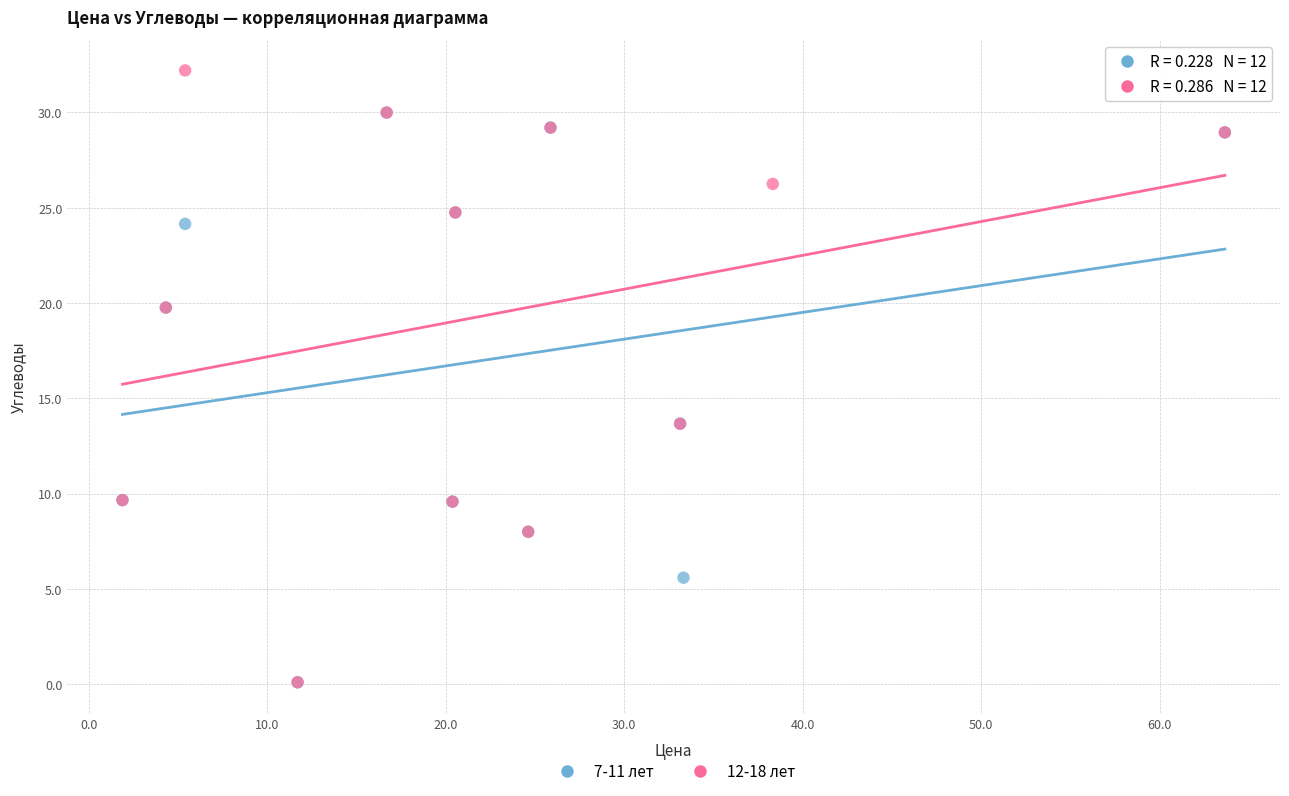

Which series contains the highest Y value?

12-18 лет